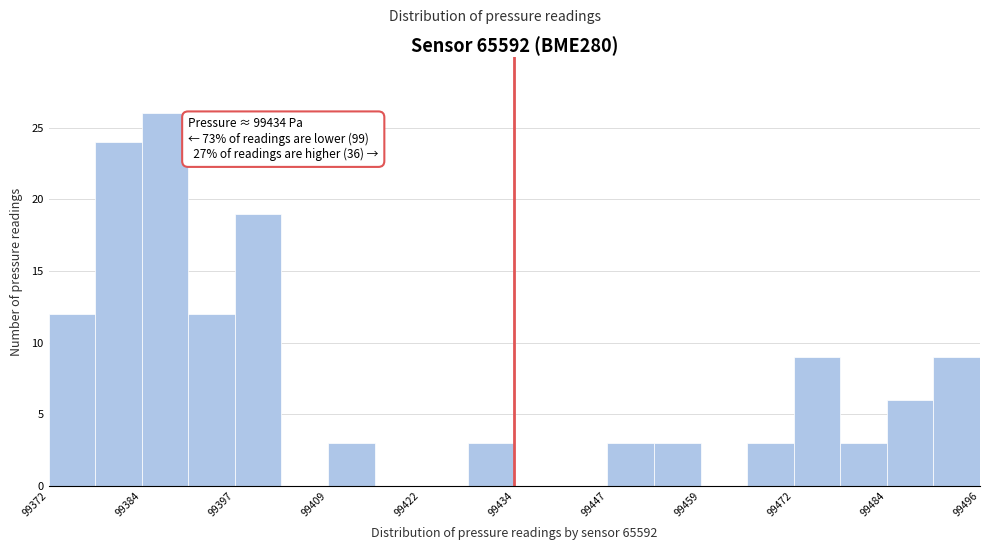

Read against the x-axis, roughly where is the centre of the tallest bar?

99388